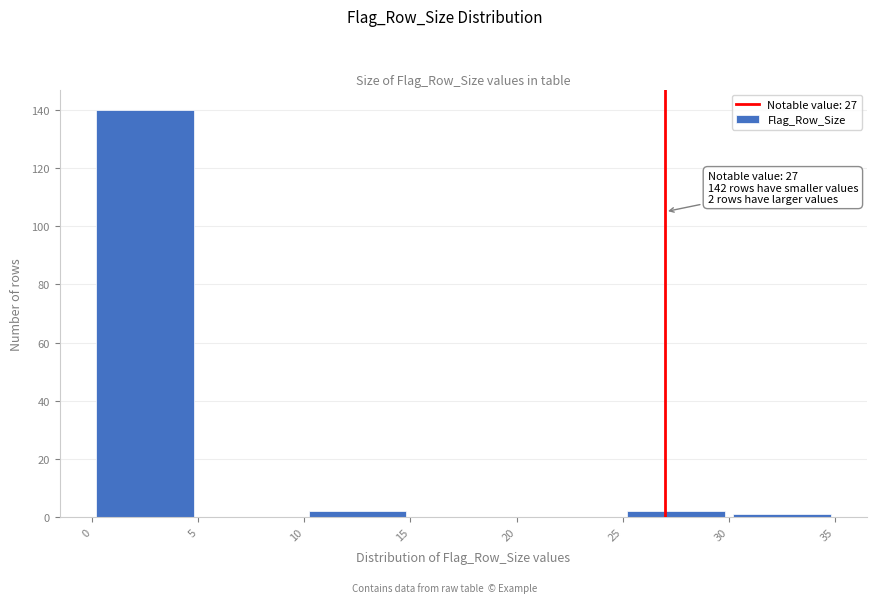

Which range on the x-axis has the tallest bar?

0 to 5